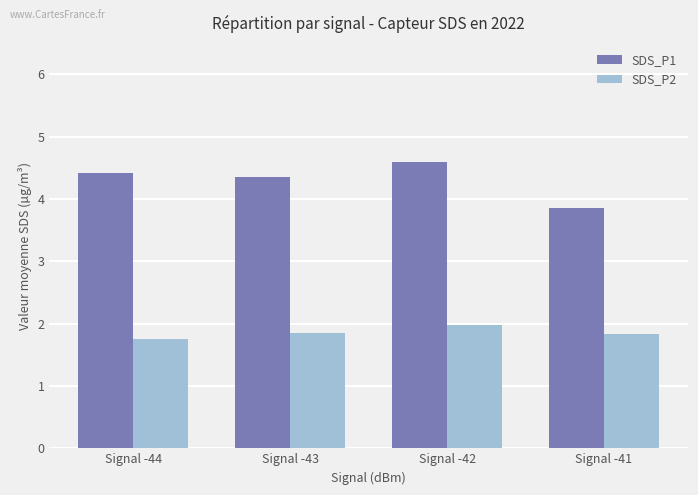

Is the value of SDS_P1 at Signal -41 greater than the value of SDS_P2 at Signal -43?

Yes